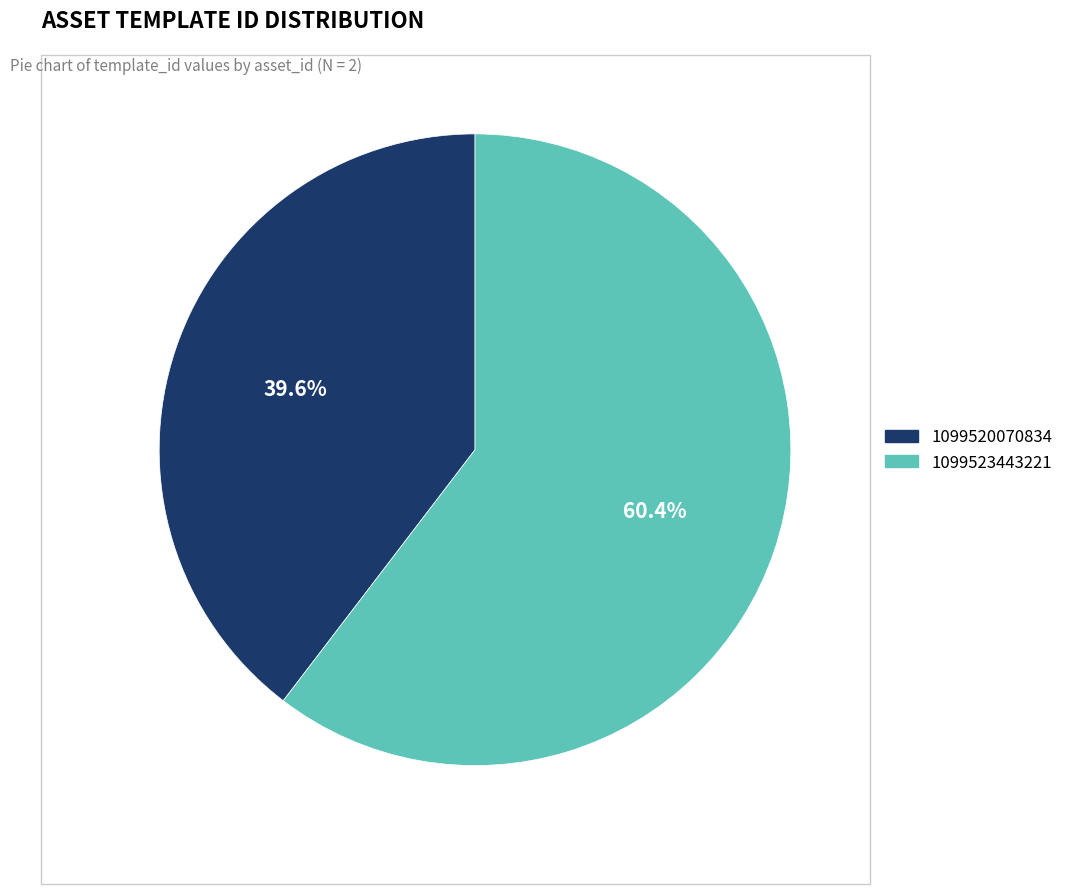

What is the ratio of the value at 1099520070834 to the value at 1099523443221?

0.7